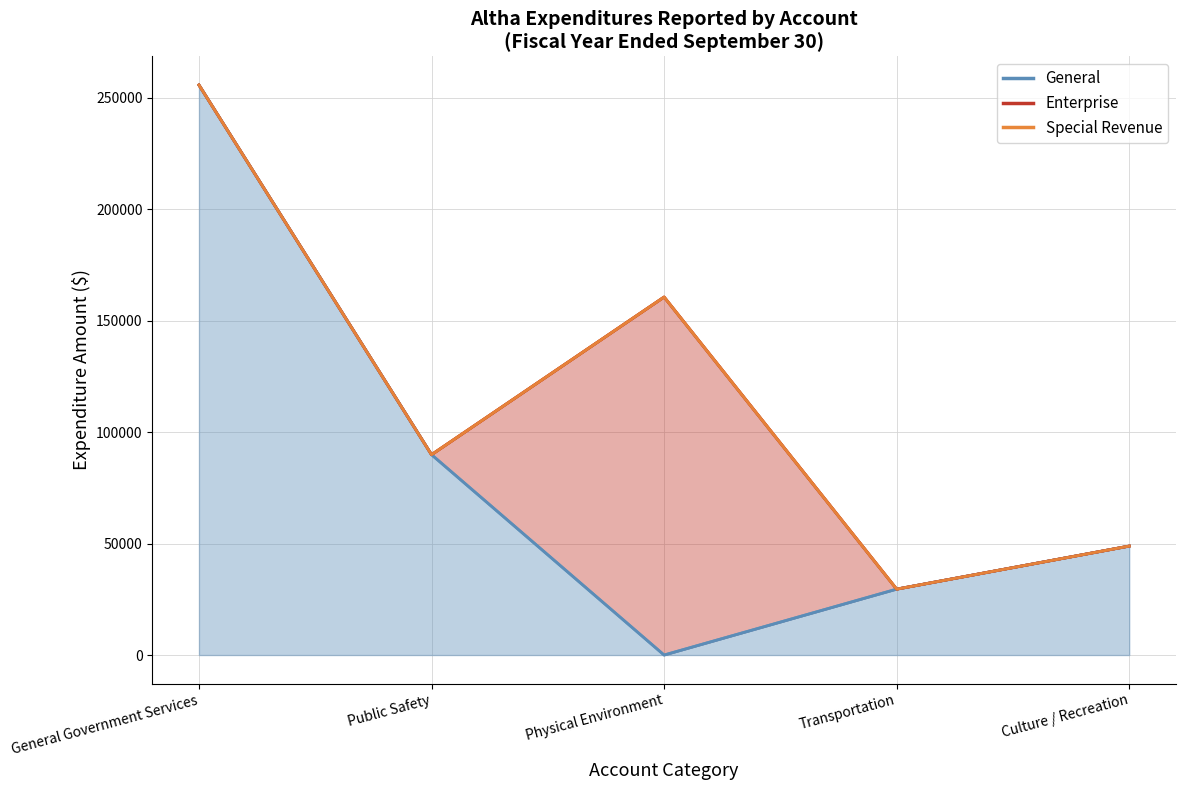

What is the label of the 5th point from the left?

Culture / Recreation